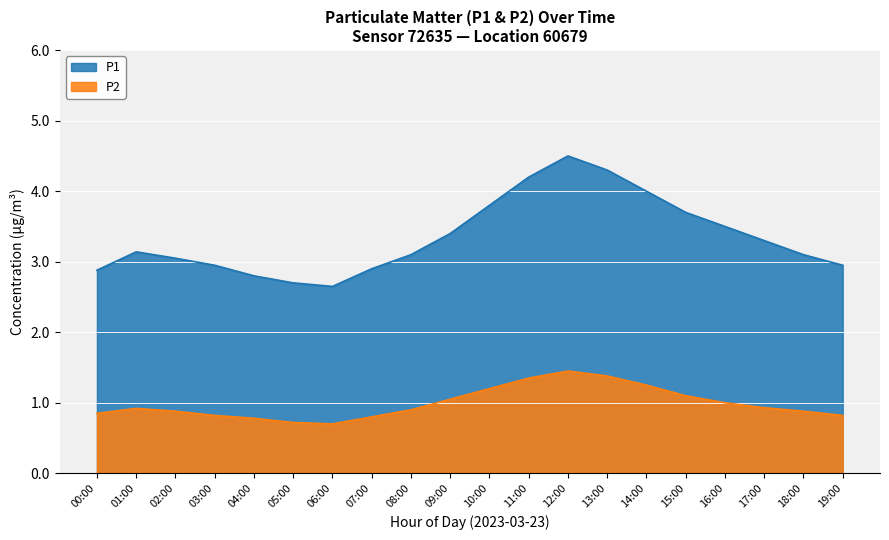

Reading left to right, list all the values displayed in this chart.

P1: 00:00=2.9	01:00=3.1	02:00=3.0	03:00=3.0	04:00=2.8	05:00=2.7	06:00=2.6	07:00=2.9	08:00=3.1	09:00=3.4	10:00=3.8	11:00=4.2	12:00=4.5	13:00=4.3	14:00=4.0	15:00=3.7	16:00=3.5	17:00=3.3	18:00=3.1	19:00=3.0
P2: 00:00=0.8	01:00=0.9	02:00=0.9	03:00=0.8	04:00=0.8	05:00=0.7	06:00=0.7	07:00=0.8	08:00=0.9	09:00=1.1	10:00=1.2	11:00=1.4	12:00=1.4	13:00=1.4	14:00=1.2	15:00=1.1	16:00=1.0	17:00=0.9	18:00=0.9	19:00=0.8